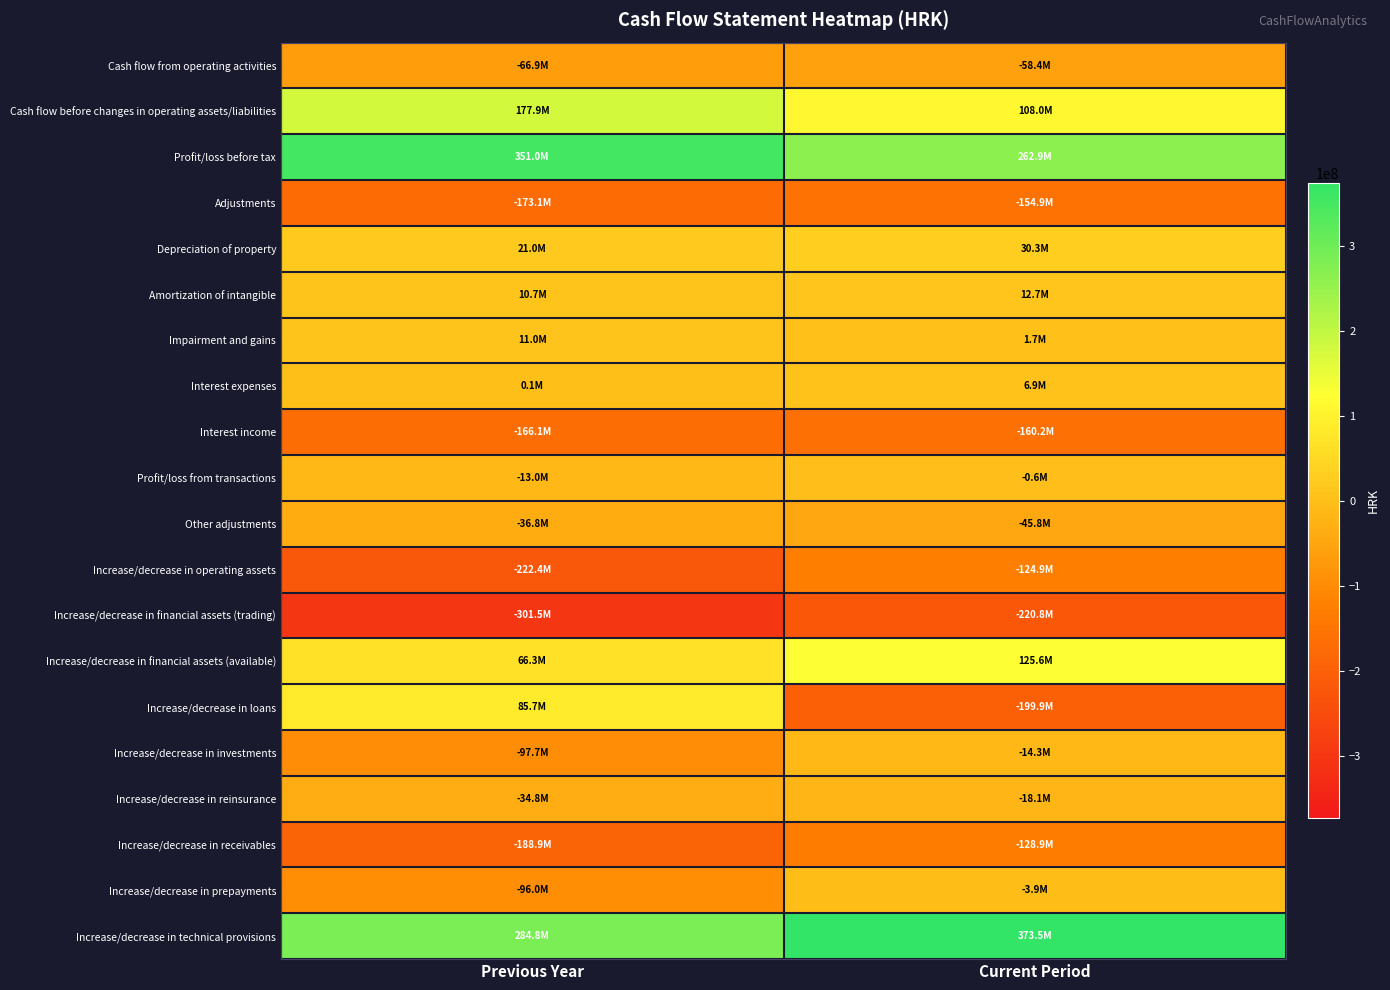

Reading left to right, extract all data points from this chart.

Cash flow from operating activities: Previous Year=-66947601	Current Period=-58392902
Cash flow before changes in operating assets/liabilities: Previous Year=177882830	Current Period=108011888
Profit/loss before tax: Previous Year=350963465	Current Period=262925086
Adjustments: Previous Year=-173080635	Current Period=-154913198
Depreciation of property: Previous Year=21019521	Current Period=30319700
Amortization of intangible: Previous Year=10685739	Current Period=12671232
Impairment and gains: Previous Year=11019124	Current Period=1702757
Interest expenses: Previous Year=134604	Current Period=6947356
Interest income: Previous Year=-166136933	Current Period=-160216850
Profit/loss from transactions: Previous Year=-12976061	Current Period=-565263
Other adjustments: Previous Year=-36826629	Current Period=-45772130
Increase/decrease in operating assets: Previous Year=-222376897	Current Period=-124899384
Increase/decrease in financial assets (trading): Previous Year=-301494300	Current Period=-220752146
Increase/decrease in financial assets (available): Previous Year=66295720	Current Period=125647533
Increase/decrease in loans: Previous Year=85668842	Current Period=-199949136
Increase/decrease in investments: Previous Year=-97703011	Current Period=-14301666
Increase/decrease in reinsurance: Previous Year=-34785778	Current Period=-18081644
Increase/decrease in receivables: Previous Year=-188936466	Current Period=-128911917
Increase/decrease in prepayments: Previous Year=-95997712	Current Period=-3905068
Increase/decrease in technical provisions: Previous Year=284823376	Current Period=373544706